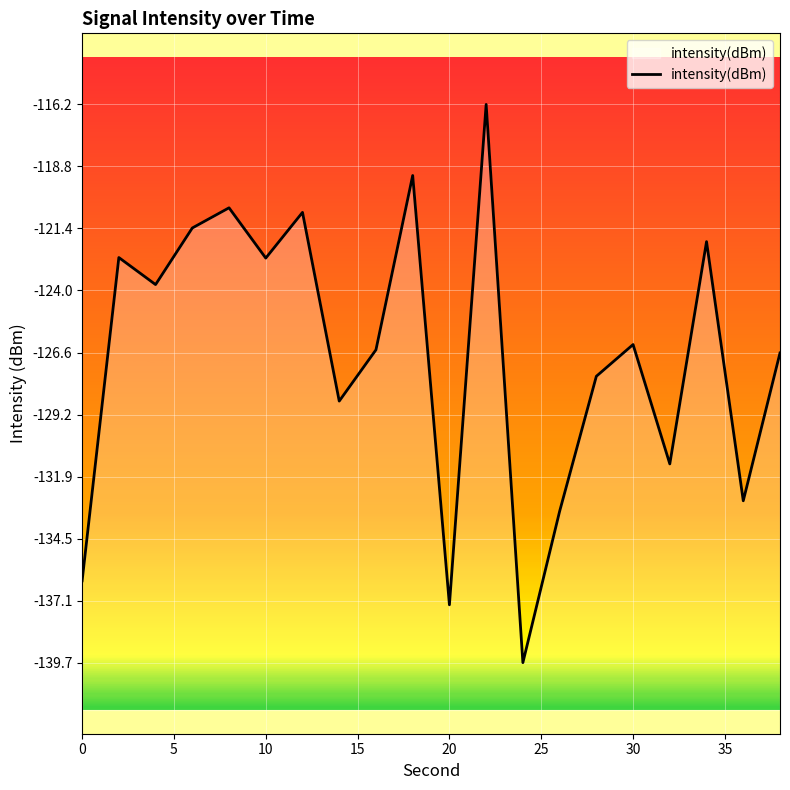

True or false: the data shows -136.3 at 0.

True